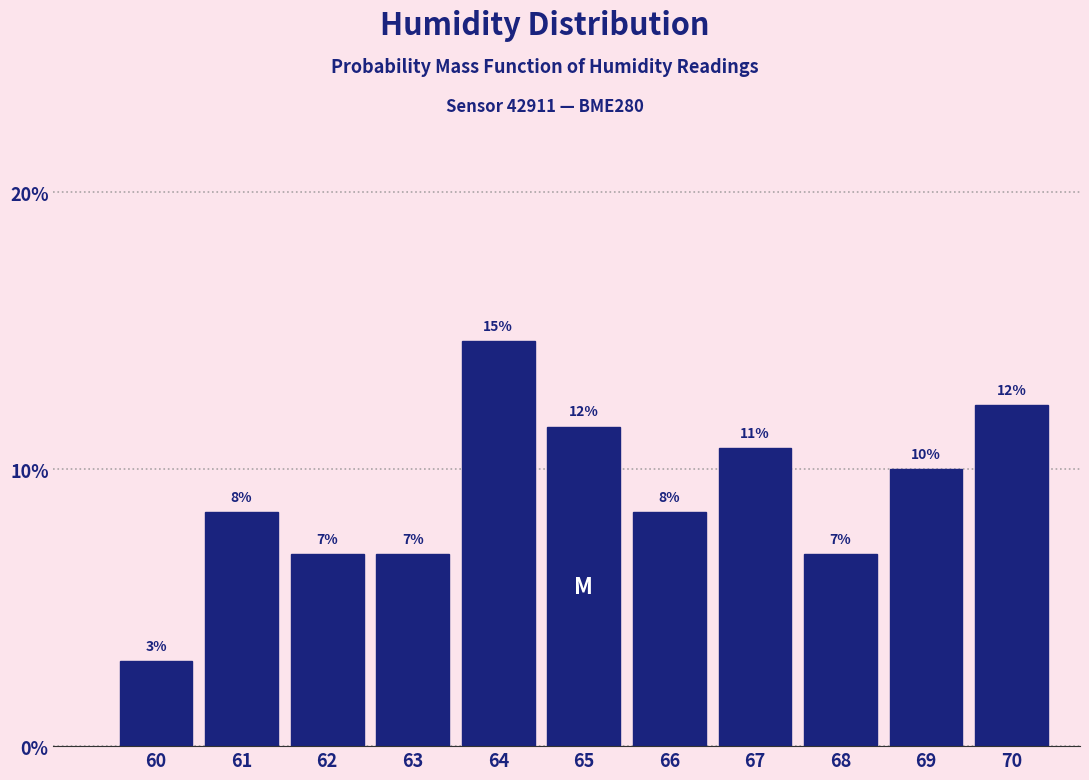

Does the chart contain any negative values?

No